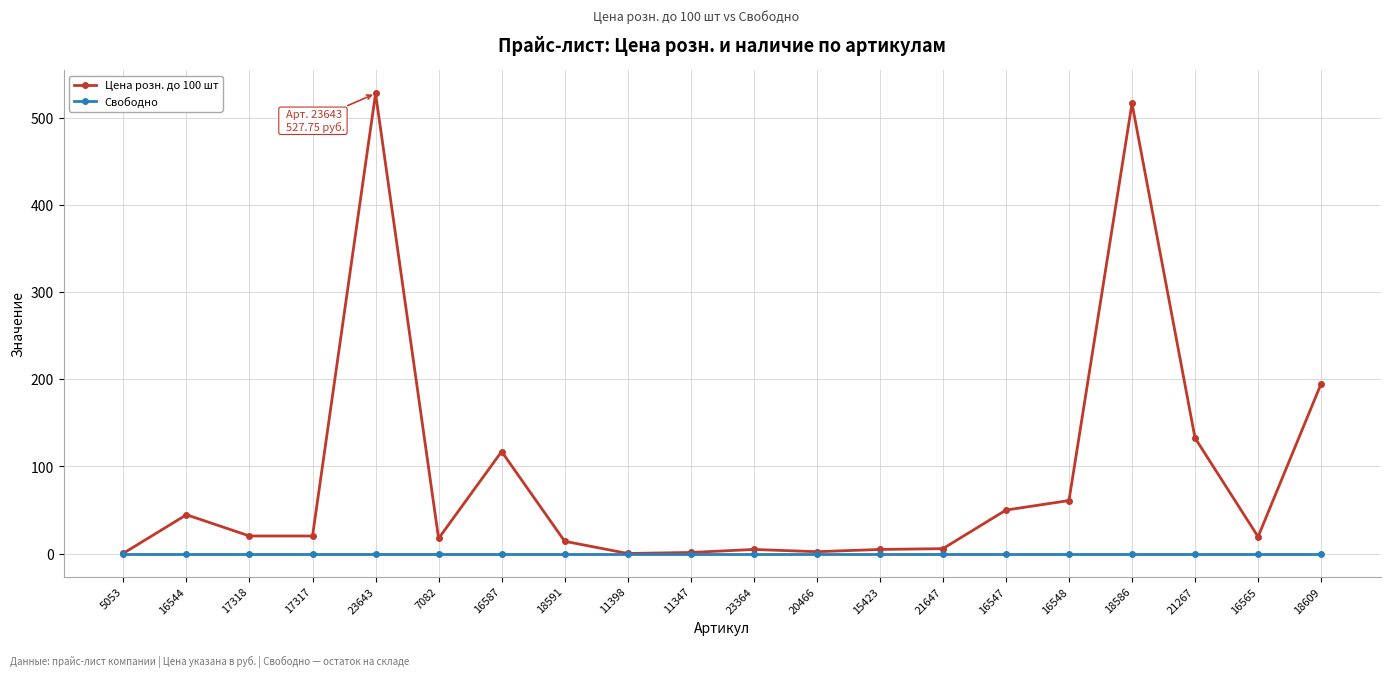

Which series has the widest spread of values?

Цена розн. до 100 шт